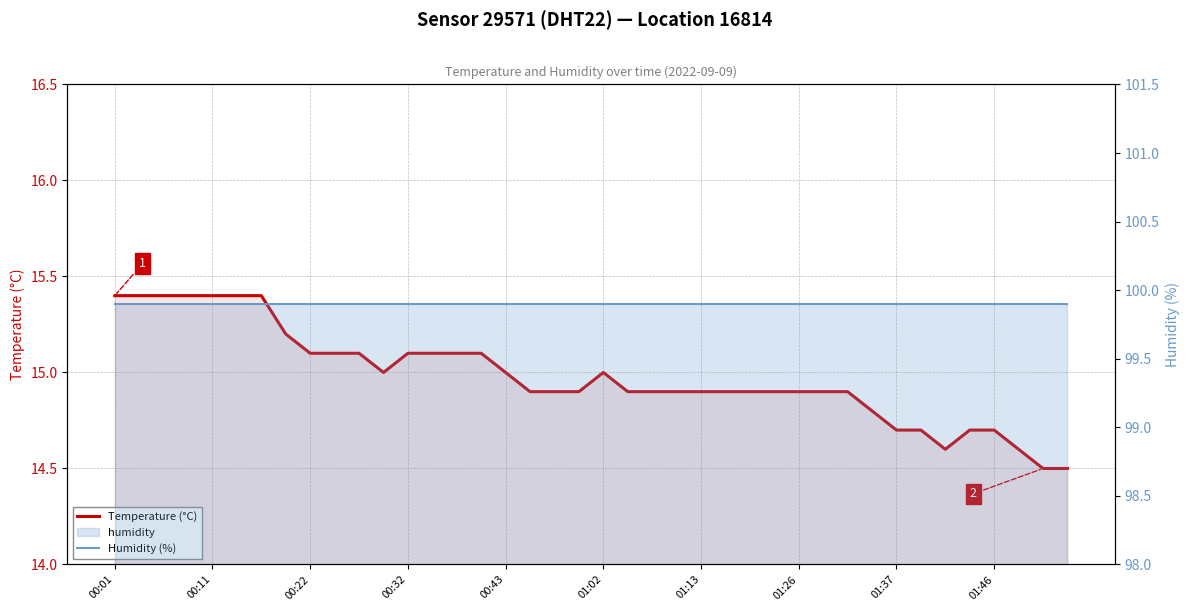

What is the total value across all series at 26?

114.8